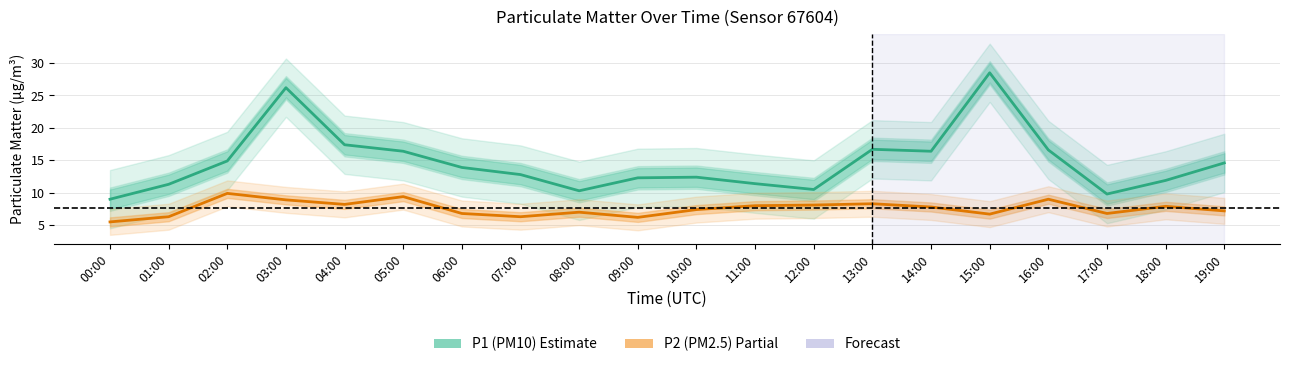

Does the chart have visible grid lines?

Yes